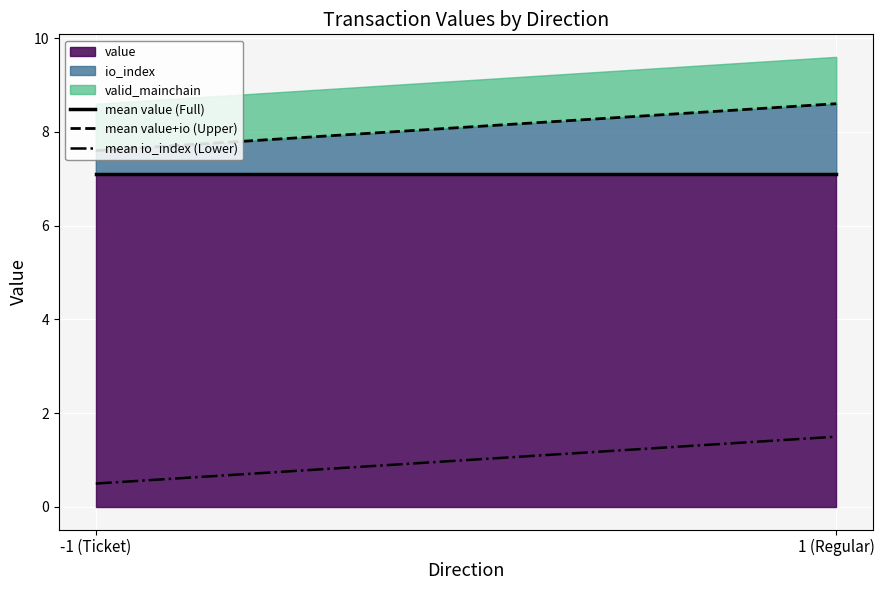

How many categories are shown in the chart?

2